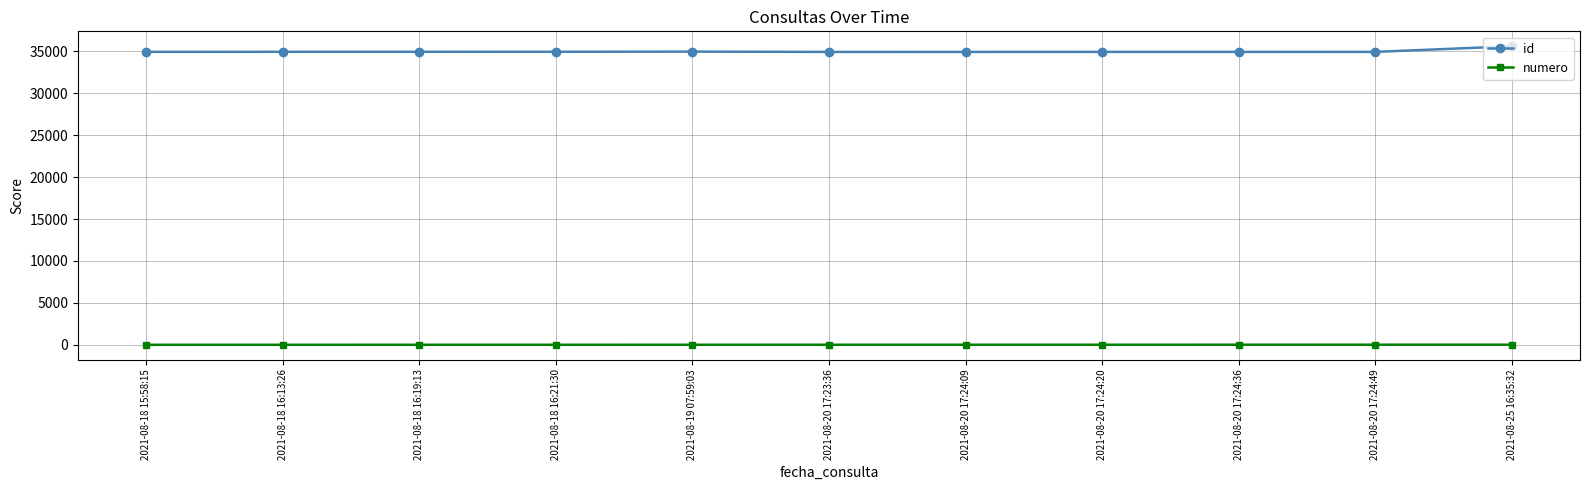

What value does the id series have at 2021-08-18 16:13:26?

34954